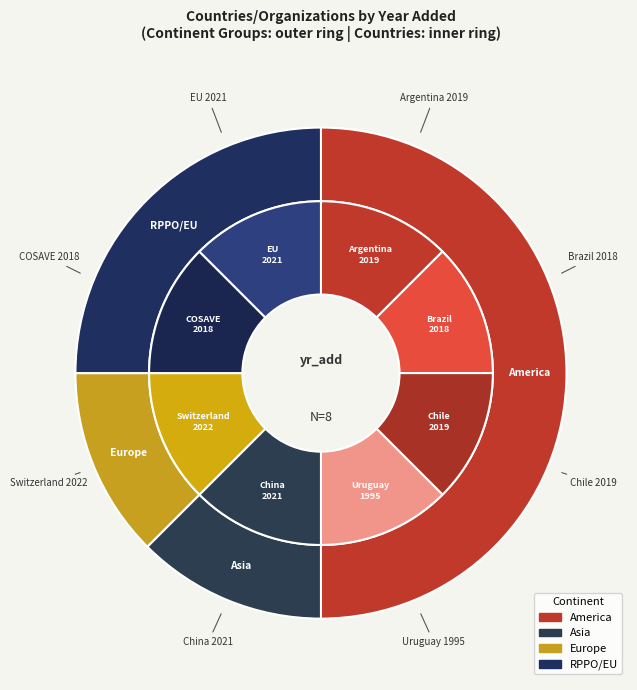

The Uruguay slice represents 7% of the pie. True or false?

False